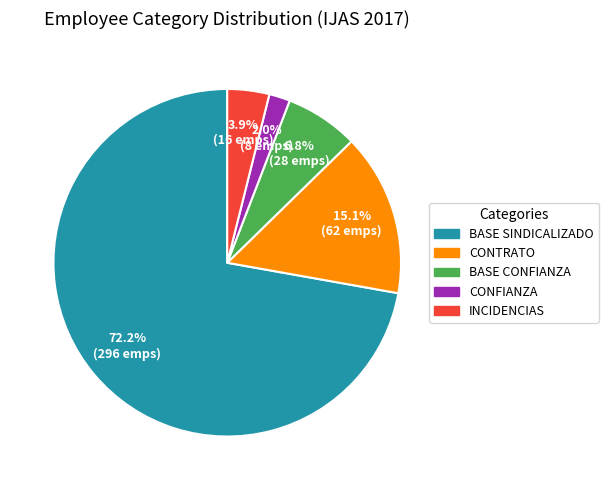

What is the smallest slice in the pie chart?

CONFIANZA